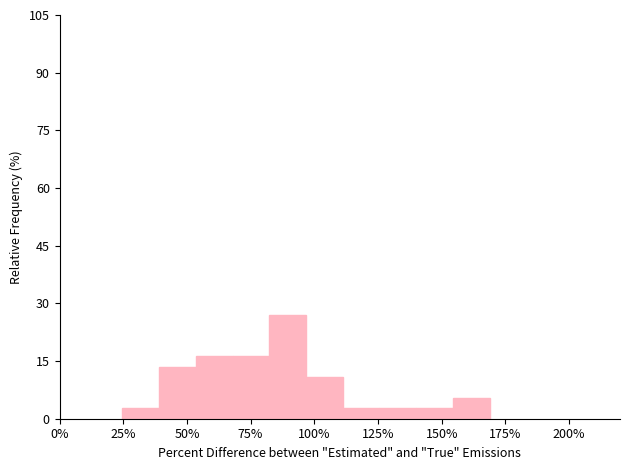

Read against the x-axis, roughly where is the centre of the tallest bar?

90